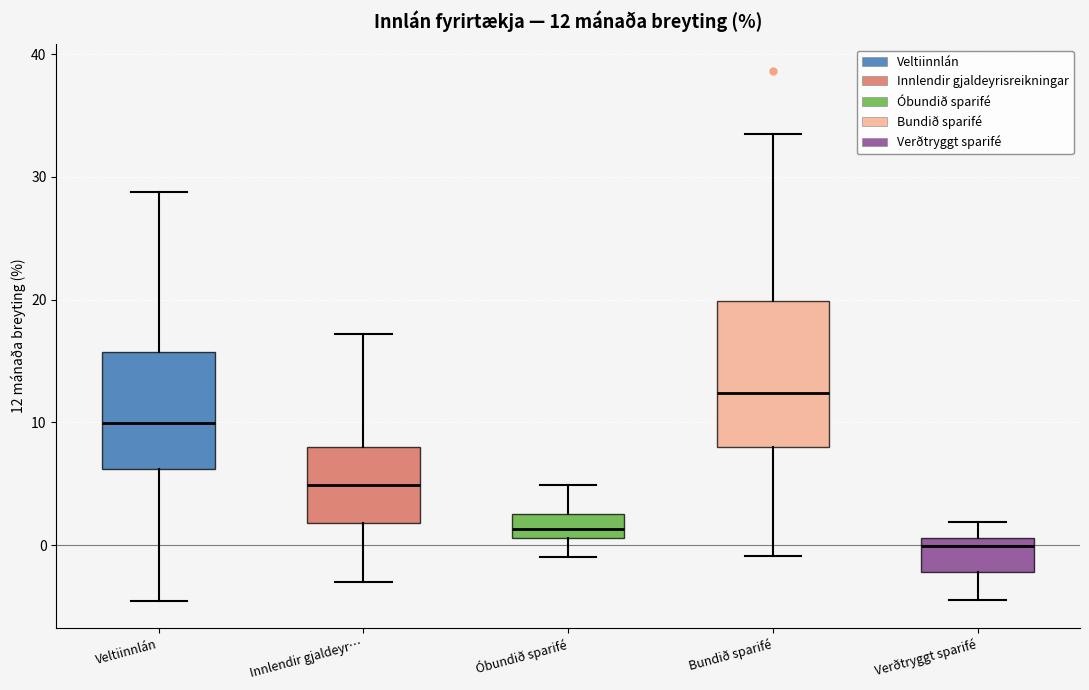

Which box is the tallest, from its lower edge to its upper edge?

Bundið sparifé